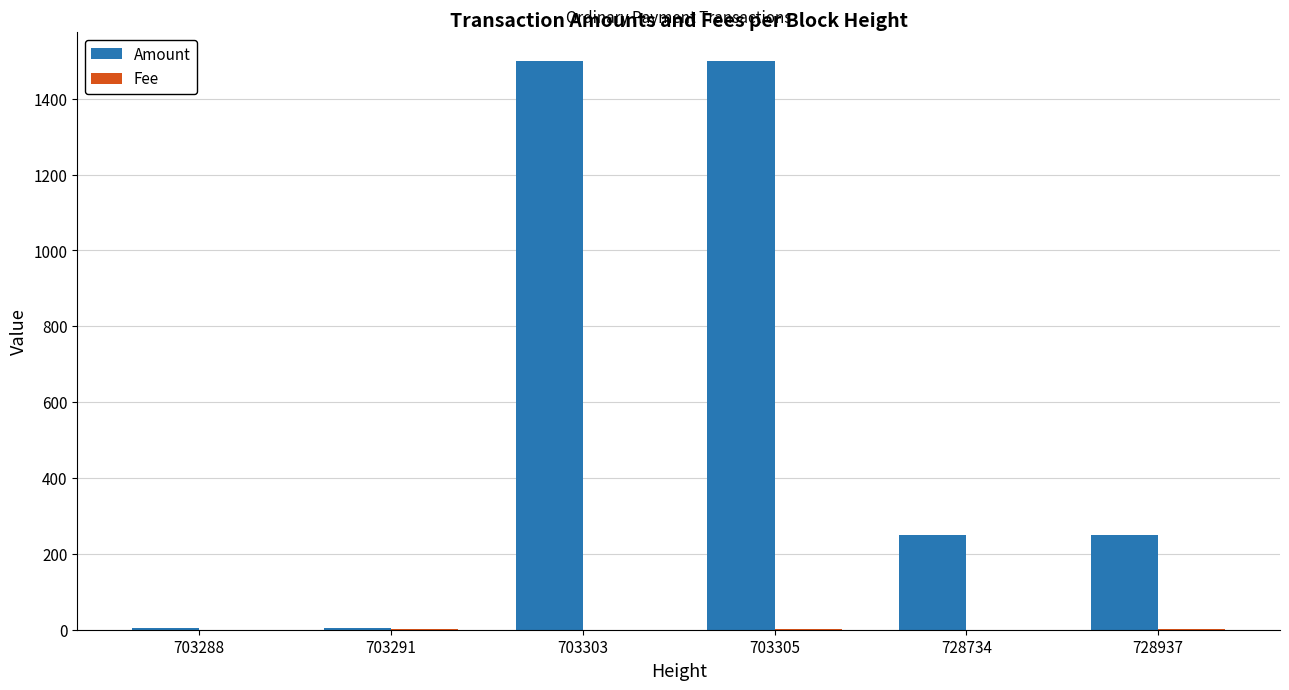

Which series has the largest total across all categories?

Amount